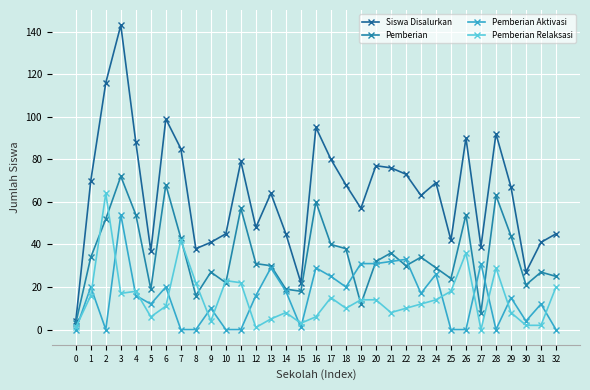

True or false: Siswa Disalurkan and Pemberian Aktivasi intersect in this chart.

False